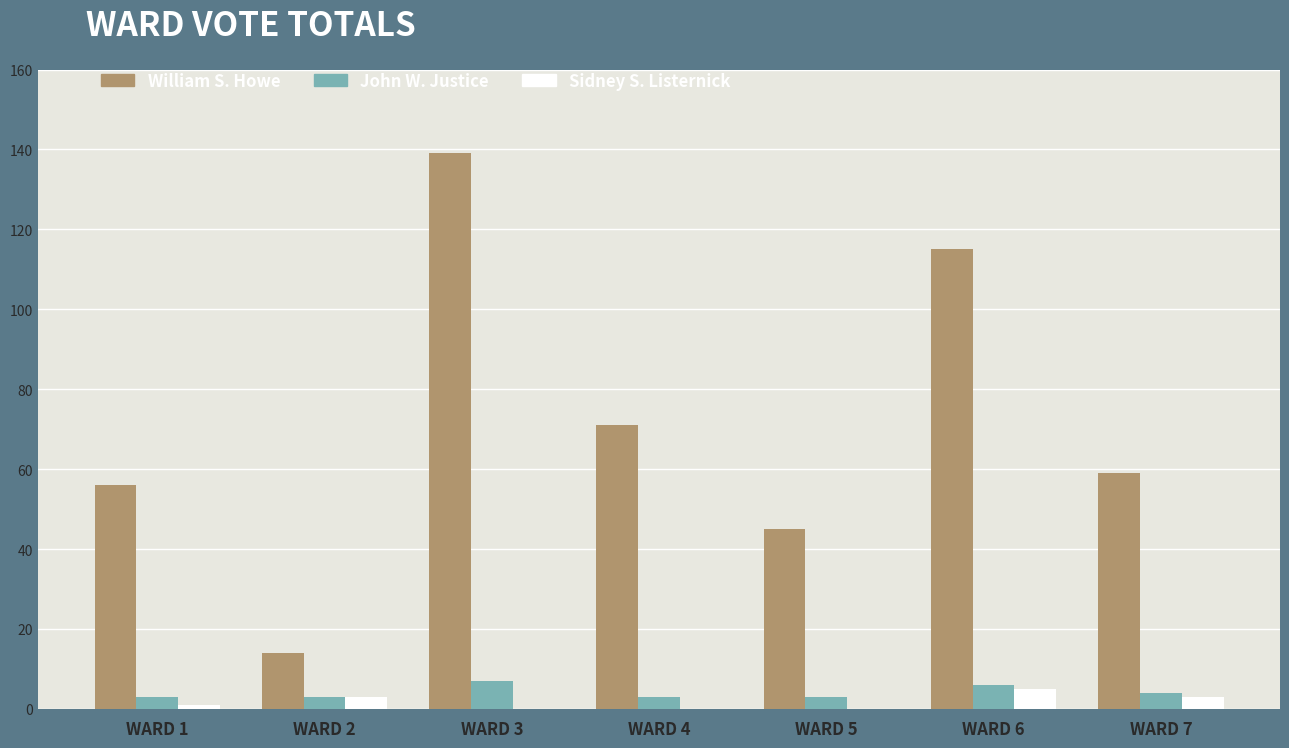

Which category has the highest value in the William S. Howe series?

WARD 3